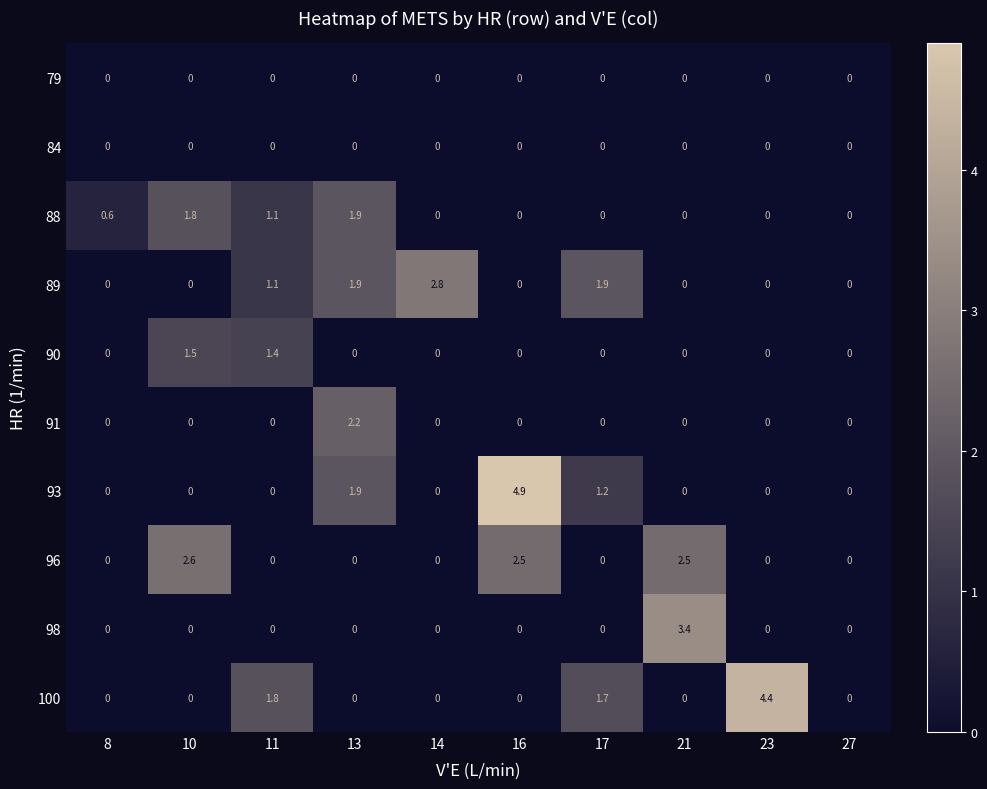

Which series has the widest spread of values?

93